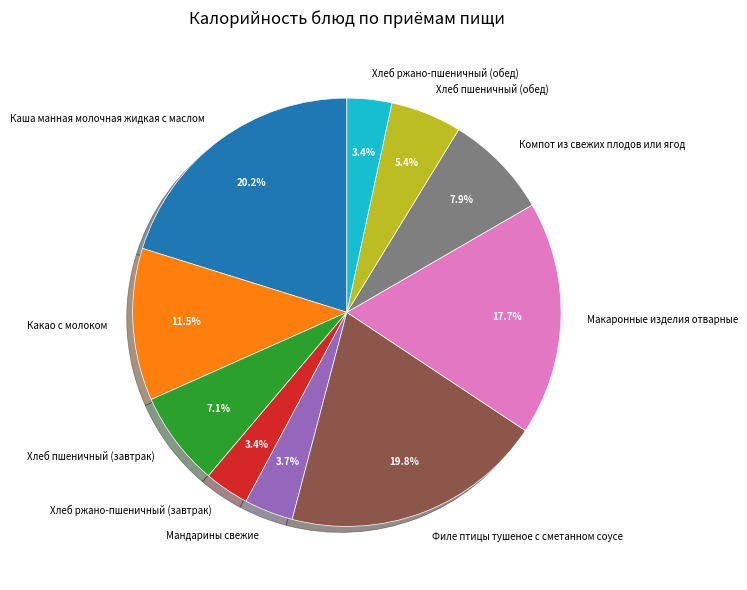

To the nearest percent, what is the difference between the Мандарины свежие and Каша манная молочная жидкая с маслом slice percentages?

16%